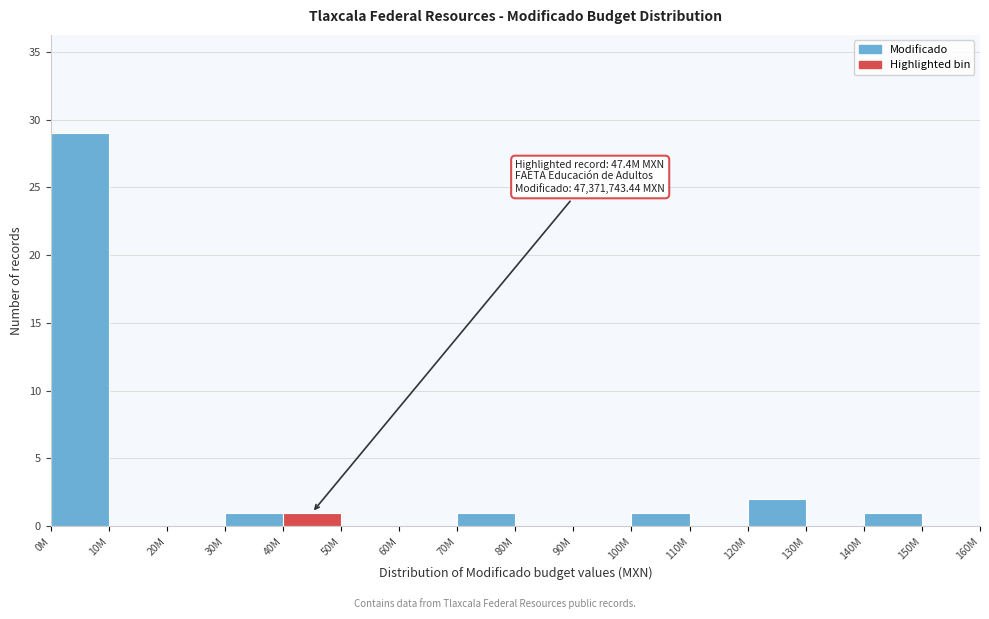

Reading right to left, transcribe all the data shown in this chart.

150M=0	140M=1	130M=0	120M=2	110M=0	100M=1	90M=0	80M=0	70M=1	60M=0	50M=0	40M=1	30M=1	20M=0	10M=0	0M=29